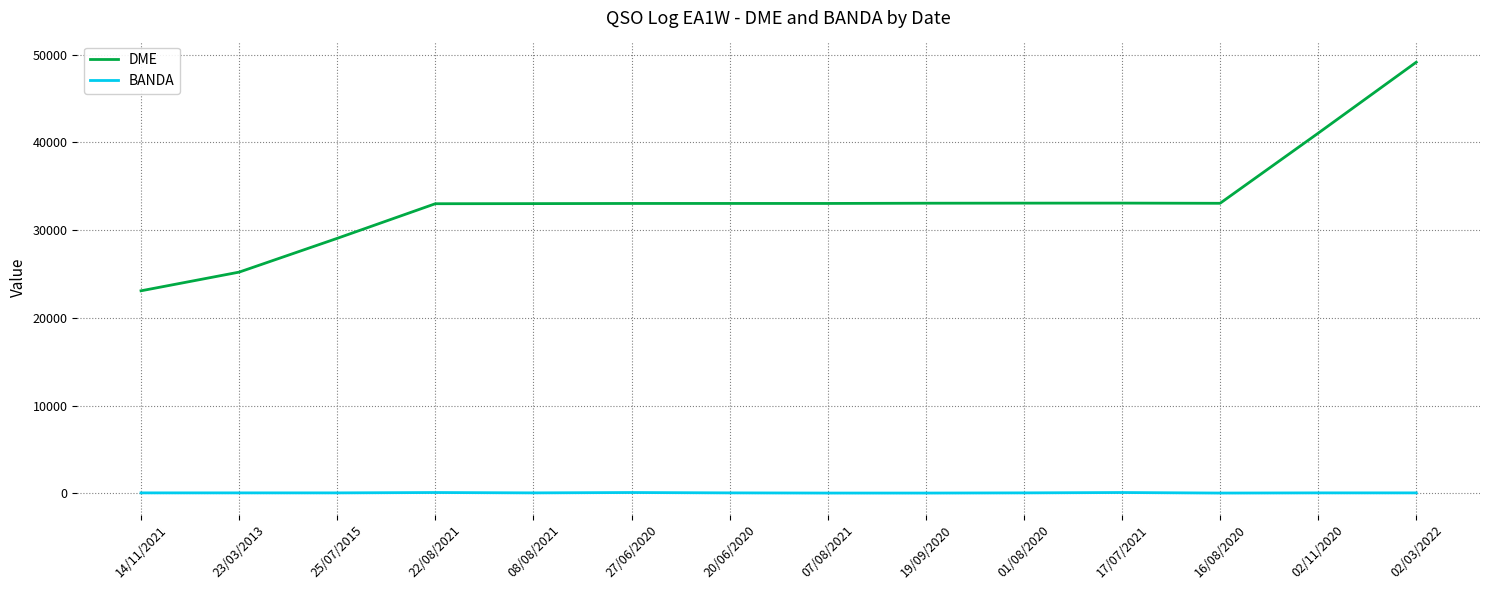

True or false: BANDA has a value of 40 at 23/03/2013.

True